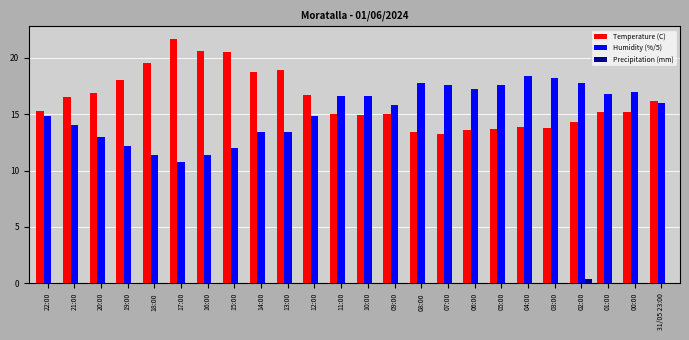

What is the sum of all Precipitation (mm) values?

0.4